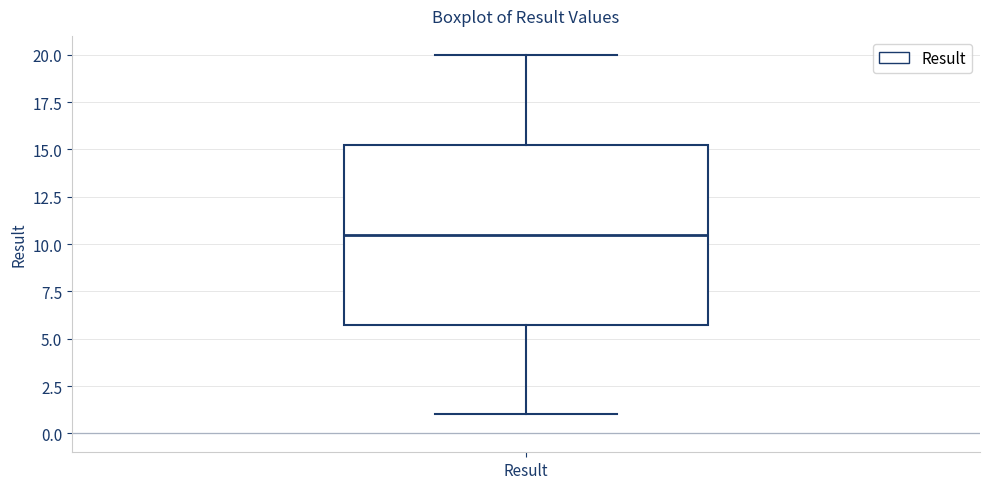

Read this box plot against the y-axis: the position of the median line, the range covered by the box, and the ends of both whiskers. The values are not printed on the chart, so give them approximately, as read against the axis.

median 10.5, box 6.0 to 15.5, whiskers 1.0 to 20.0